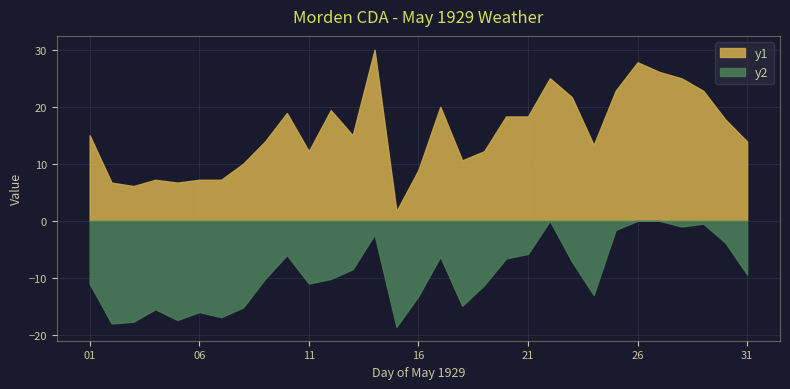

Does the chart display data point markers on the line(s)?

No